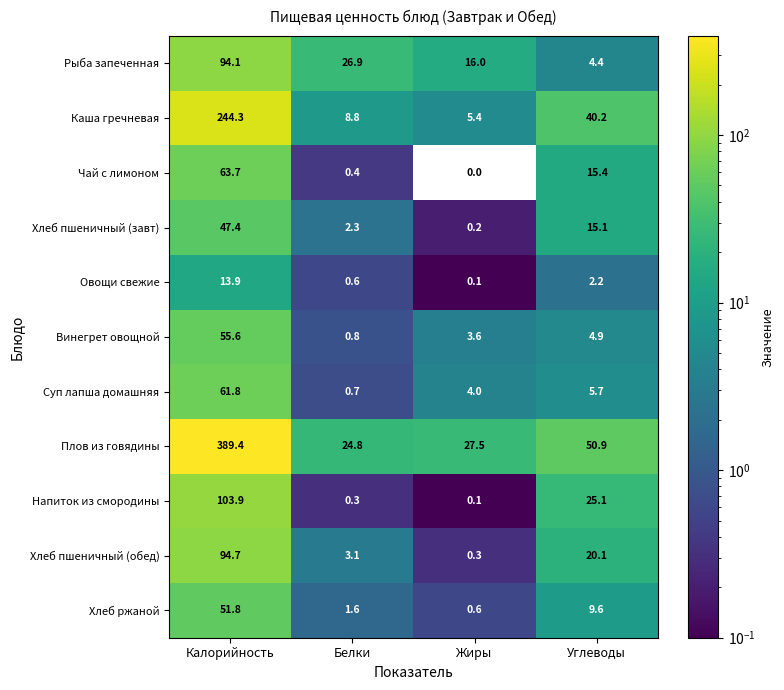

Which label corresponds to the largest value in the chart?

Калорийность